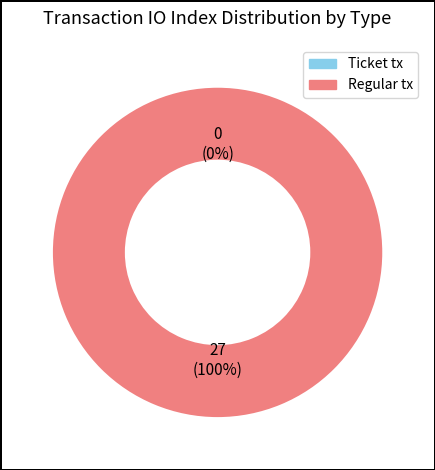

To the nearest percent, what is the difference between the largest and smallest slice percentages?

100%